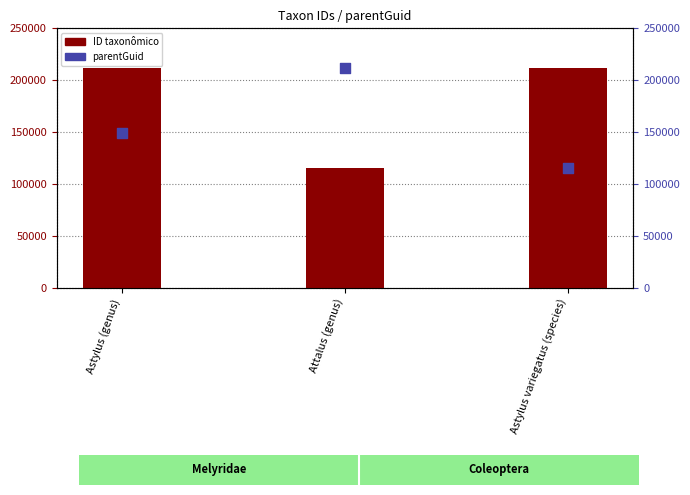

What is the total value across all series at Attalus (genus)?

327073